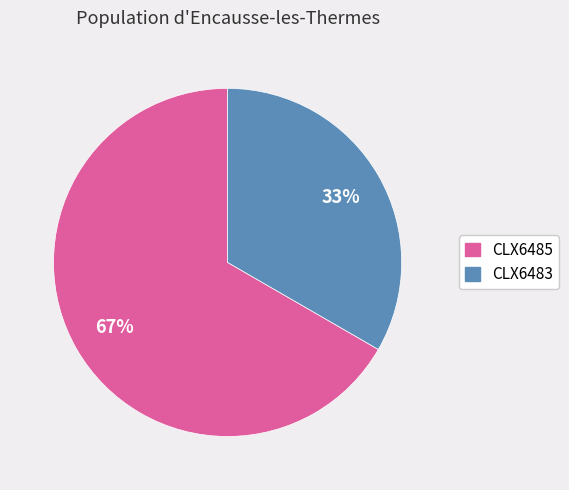

Does CLX6483 account for over 50% of the chart?

No